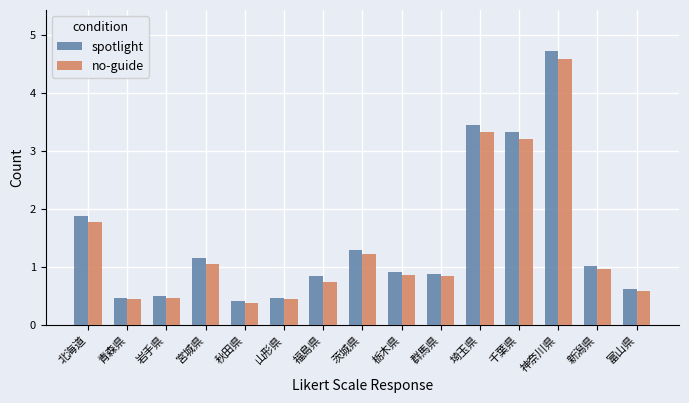

What is the difference between the no-guide values at 岩手県 and 栃木県?

0.4